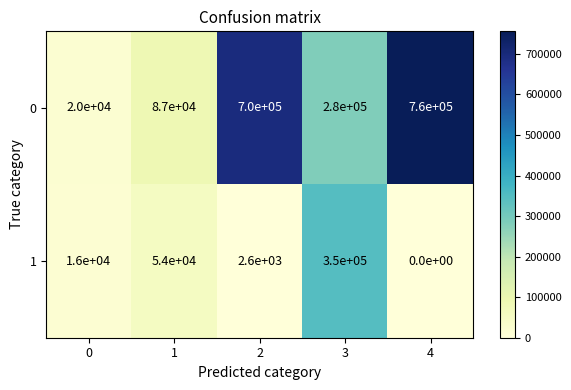

List the series in order of their peak value, highest first.

0, 1